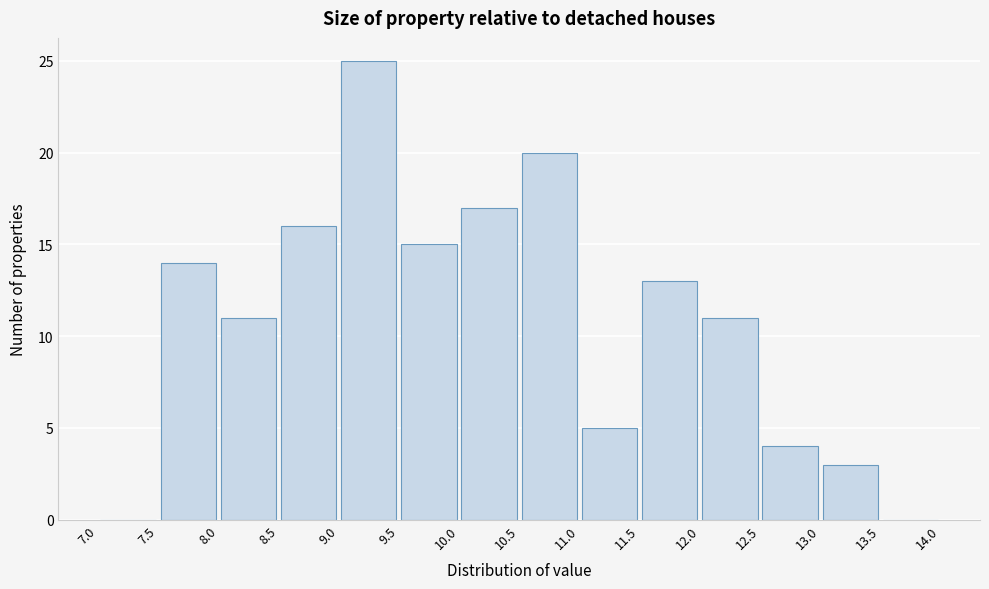

Which range on the x-axis has the tallest bar?

9.0 to 9.5